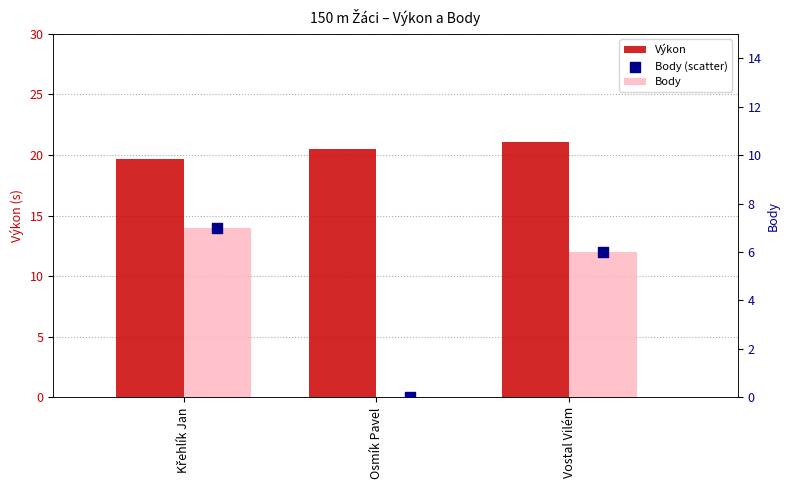

Which series contains the lowest Y value?

Body